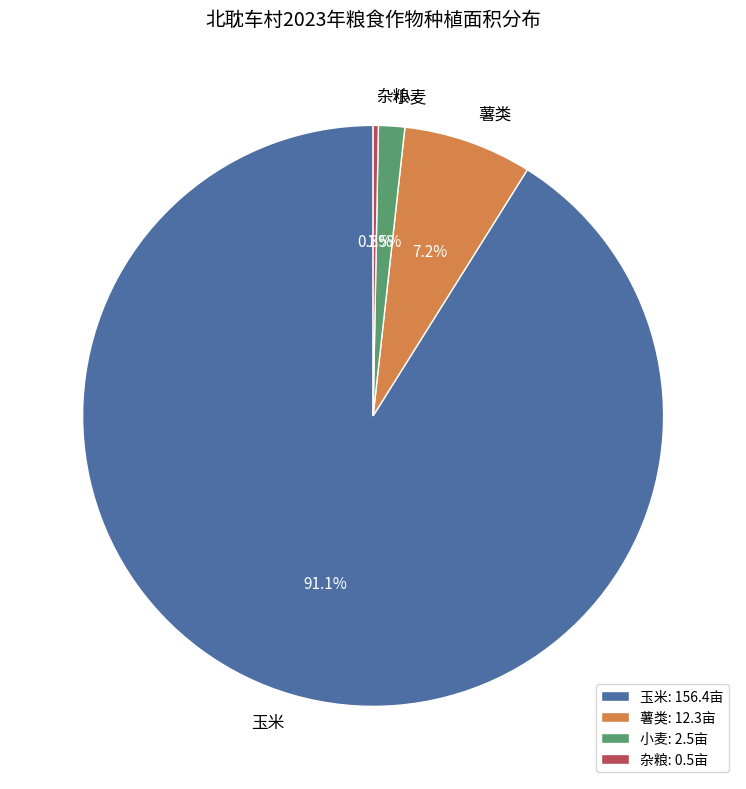

Is the sum of 薯类 and 小麦 greater than half?

No